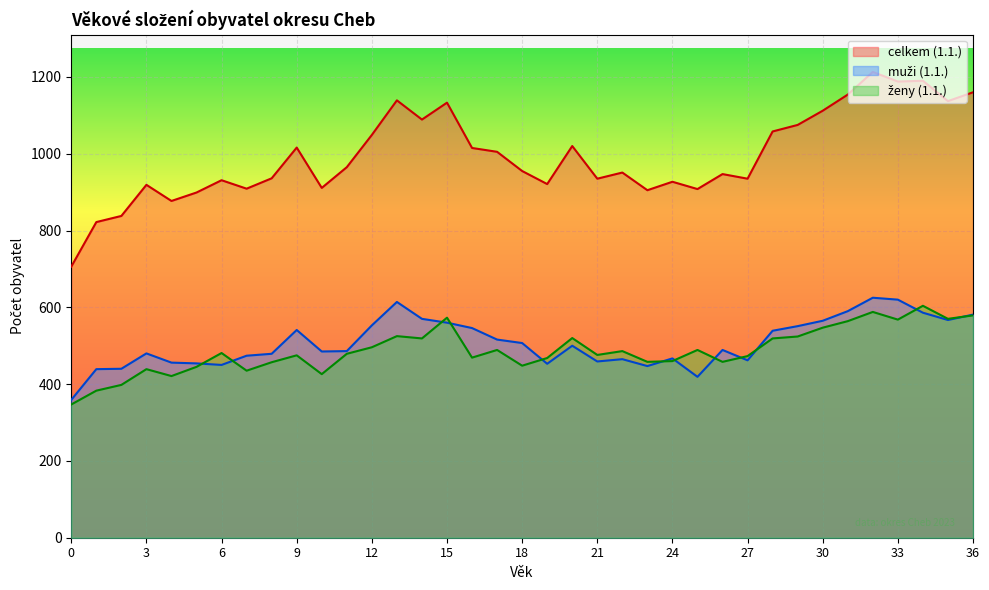

Reading left to right, extract all data points from this chart.

celkem (1.1.): 0=706	1=822	2=838	3=919	4=877	5=899	6=931	7=909	8=936	9=1016	10=911	11=965	12=1049	13=1139	14=1089	15=1133	16=1015	17=1005	18=955	19=921	20=1020	21=935	22=951	23=905	24=927	25=908	26=947	27=935	28=1058	29=1075	30=1112	31=1154	32=1213	33=1188	34=1190	35=1137	36=1160
muži (1.1.): 0=359	1=439	2=440	3=480	4=456	5=454	6=450	7=474	8=479	9=541	10=485	11=486	12=553	13=614	14=570	15=560	16=546	17=516	18=507	19=453	20=500	21=459	22=465	23=447	24=467	25=419	26=489	27=462	28=539	29=551	30=565	31=590	32=625	33=620	34=586	35=567	36=581
ženy (1.1.): 0=347	1=383	2=398	3=439	4=421	5=445	6=481	7=435	8=457	9=475	10=426	11=479	12=496	13=525	14=519	15=573	16=469	17=489	18=448	19=468	20=520	21=476	22=486	23=458	24=460	25=489	26=458	27=473	28=519	29=524	30=547	31=564	32=588	33=568	34=604	35=570	36=579